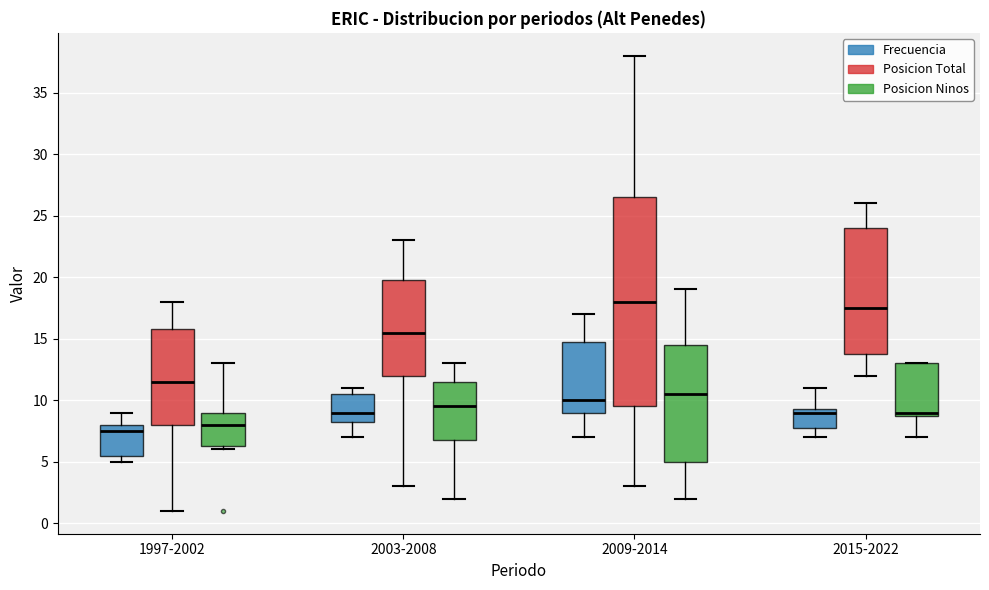

Reading left to right, transcribe this box plot: for each box, give where its median line is, the range the box spans, and where its two whiskers end, as read against the y-axis. The values are not printed on the chart, so give them approximately, as read against the axis.

1997-2002 (Frecuencia): median 7.5, box 5.5 to 8.0, whiskers 5.0 to 9.0
1997-2002 (Posicion Total): median 11.5, box 8.0 to 16.0, whiskers 1.0 to 18.0
1997-2002 (Posicion Ninos): median 8.0, box 6.5 to 9.0, whiskers 6.0 to 13.0
2003-2008 (Frecuencia): median 9.0, box 8.5 to 10.5, whiskers 7.0 to 11.0
2003-2008 (Posicion Total): median 15.5, box 12.0 to 20.0, whiskers 3.0 to 23.0
2003-2008 (Posicion Ninos): median 9.5, box 7.0 to 11.5, whiskers 2.0 to 13.0
2009-2014 (Frecuencia): median 10.0, box 9.0 to 15.0, whiskers 7.0 to 17.0
2009-2014 (Posicion Total): median 18.0, box 9.5 to 26.5, whiskers 3.0 to 38.0
2009-2014 (Posicion Ninos): median 10.5, box 5.0 to 14.5, whiskers 2.0 to 19.0
2015-2022 (Frecuencia): median 9.0, box 8.0 to 9.5, whiskers 7.0 to 11.0
2015-2022 (Posicion Total): median 17.5, box 14.0 to 24.0, whiskers 12.0 to 26.0
2015-2022 (Posicion Ninos): median 9.0 (just above the box's lower edge), box 9.0 to 13.0, whiskers 7.0 to 13.0